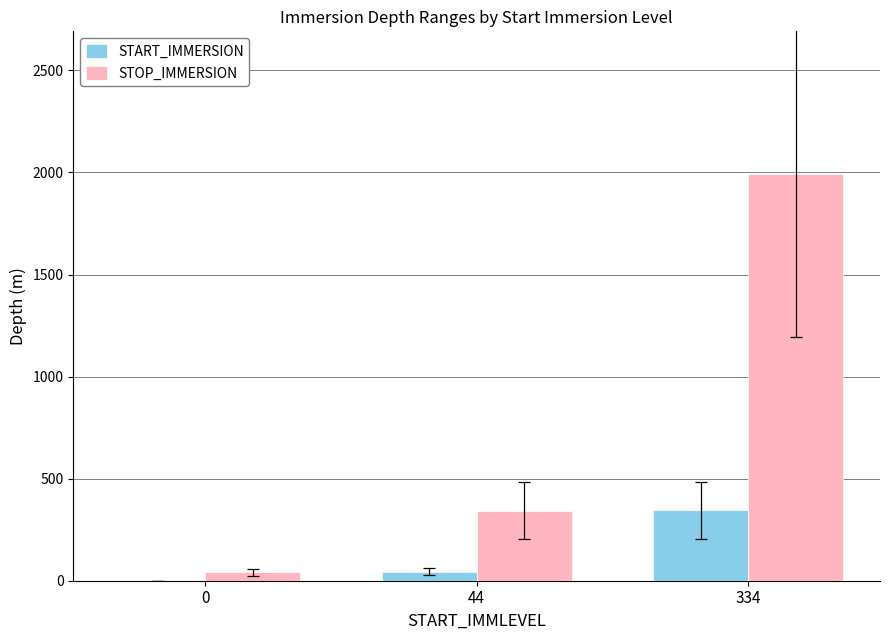

Which series has the widest spread of values?

STOP_IMMERSION